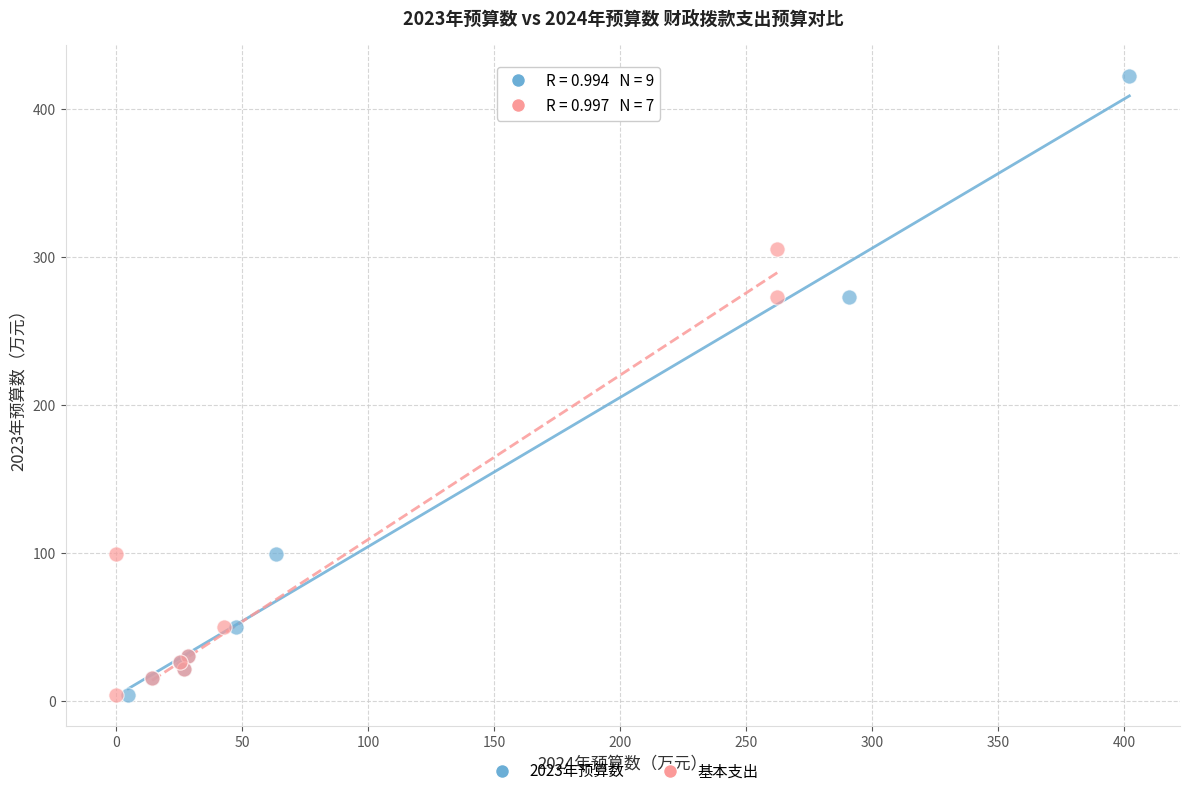

Which series contains the highest Y value?

2023年预算数